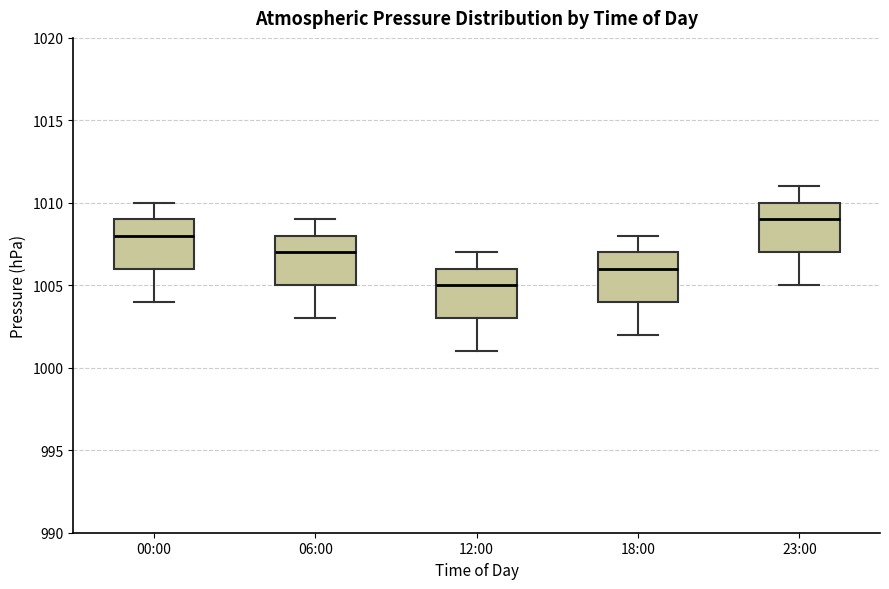

Reading left to right, transcribe this box plot: for each box, give where its median line is, the range the box spans, and where its two whiskers end, as read against the y-axis. The values are not printed on the chart, so give them approximately, as read against the axis.

00:00: median 1008, box 1006 to 1009, whiskers 1004 to 1010
06:00: median 1007, box 1005 to 1008, whiskers 1003 to 1009
12:00: median 1005, box 1003 to 1006, whiskers 1001 to 1007
18:00: median 1006, box 1004 to 1007, whiskers 1002 to 1008
23:00: median 1009, box 1007 to 1010, whiskers 1005 to 1011